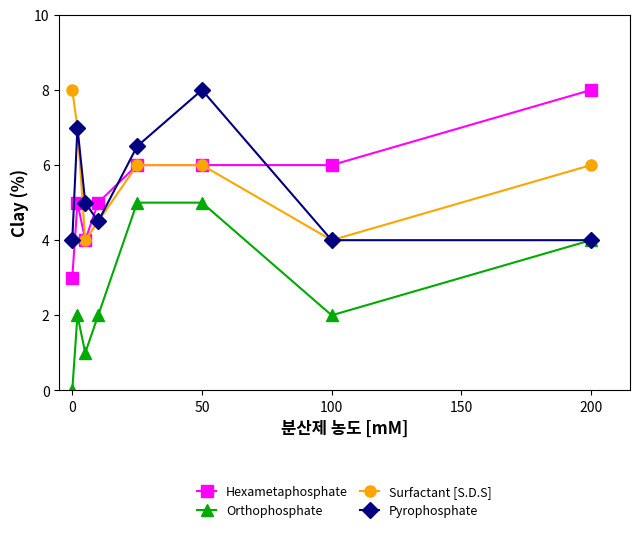

Is this an area chart (filled region under the line)?

No